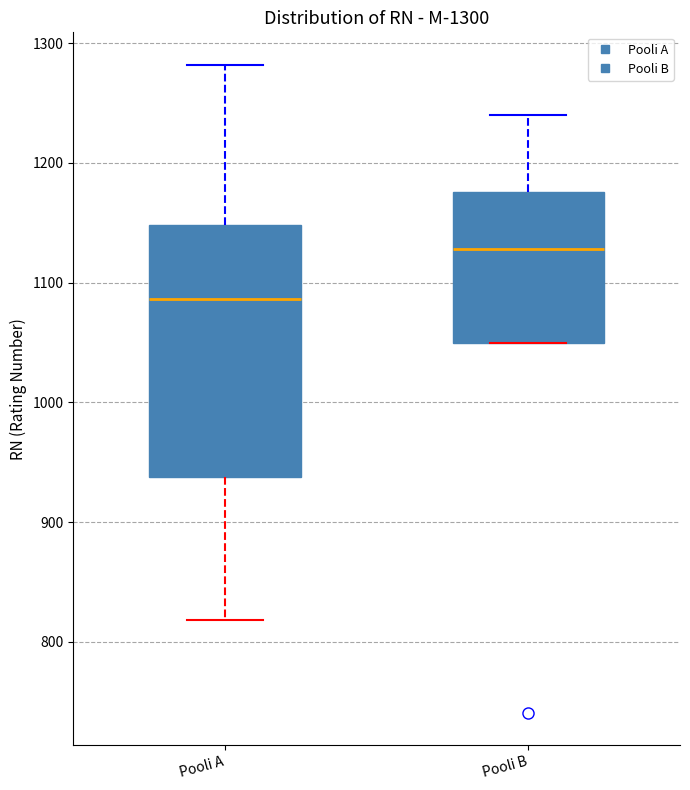

Which box has the lowest median line?

Pooli A